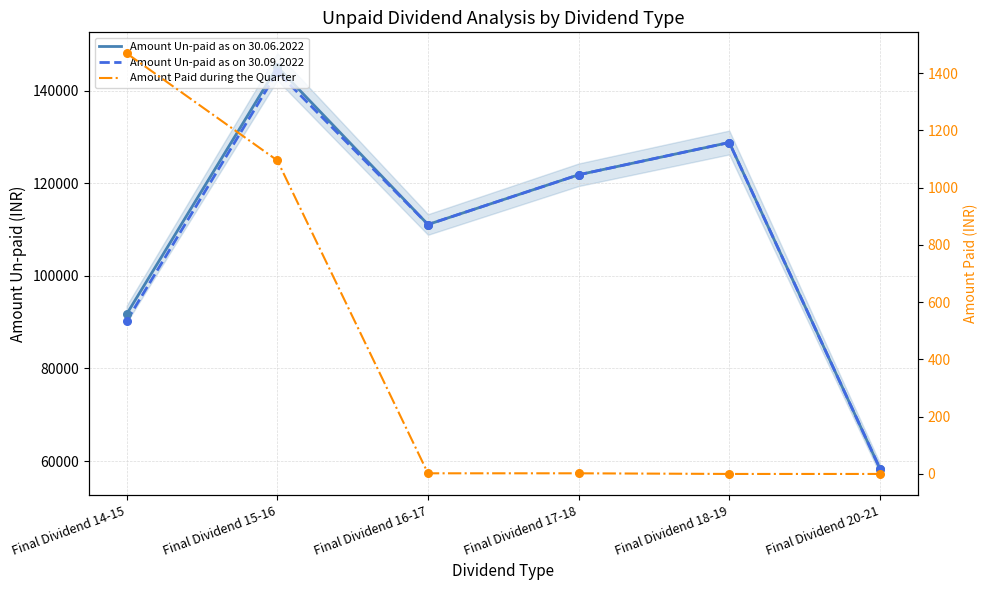

What are all the series names shown in the legend?

Amount Un-paid as on 30.06.2022, Amount Un-paid as on 30.09.2022, Amount Paid during the Quarter